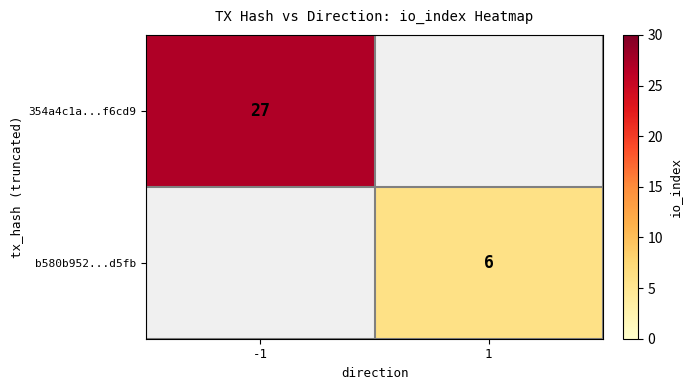

Is it true that b580b952...d5fb equals 7.9 at 1?

False